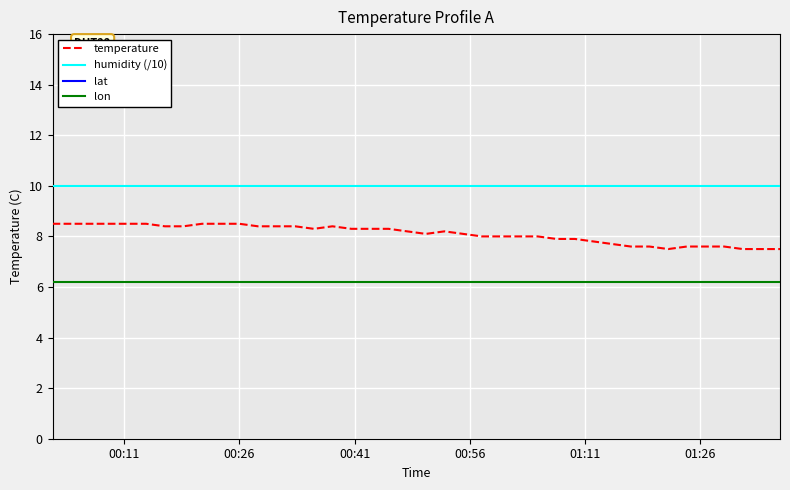

Which series has the largest total across all categories?

lat